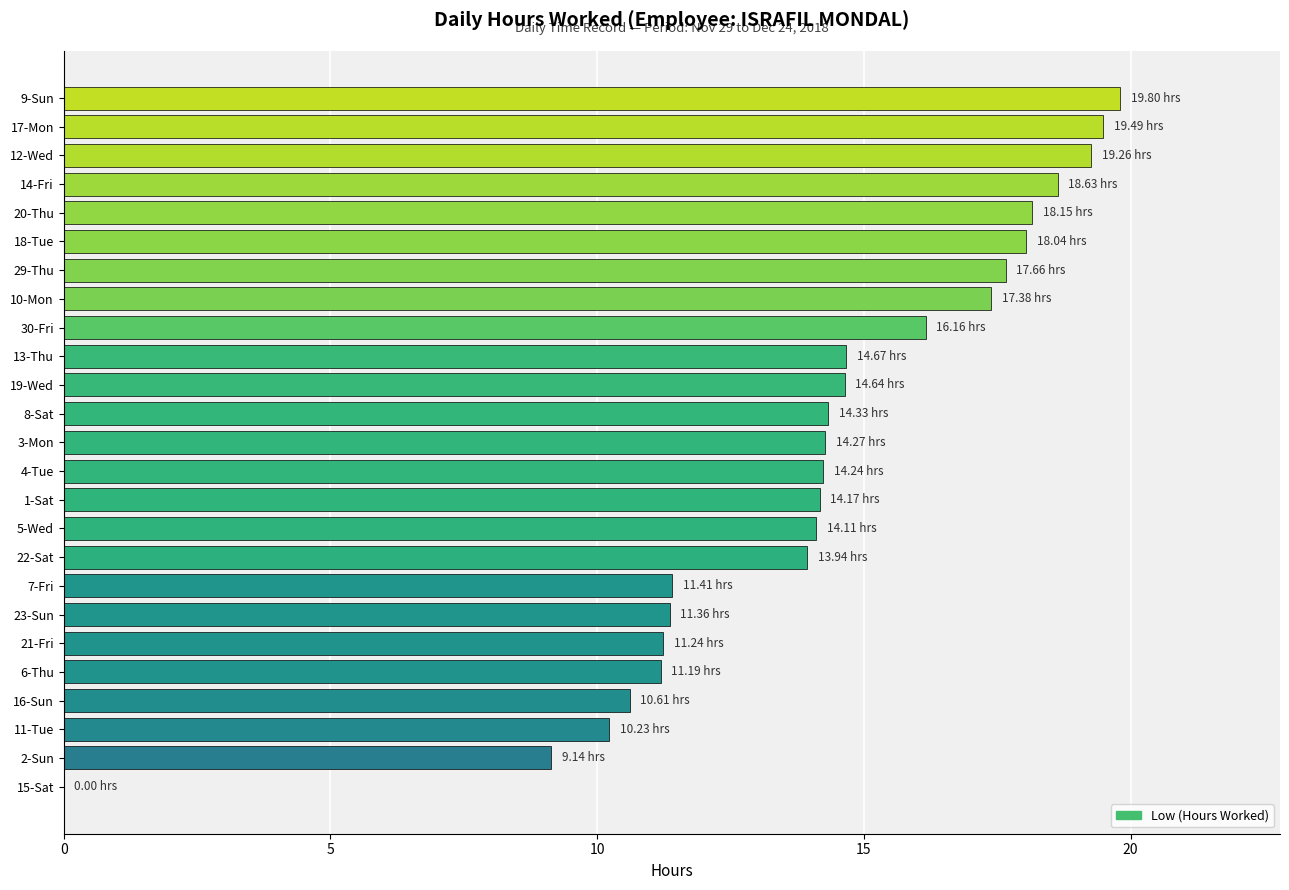

Which has a higher value, 17-Mon or 22-Sat?

17-Mon